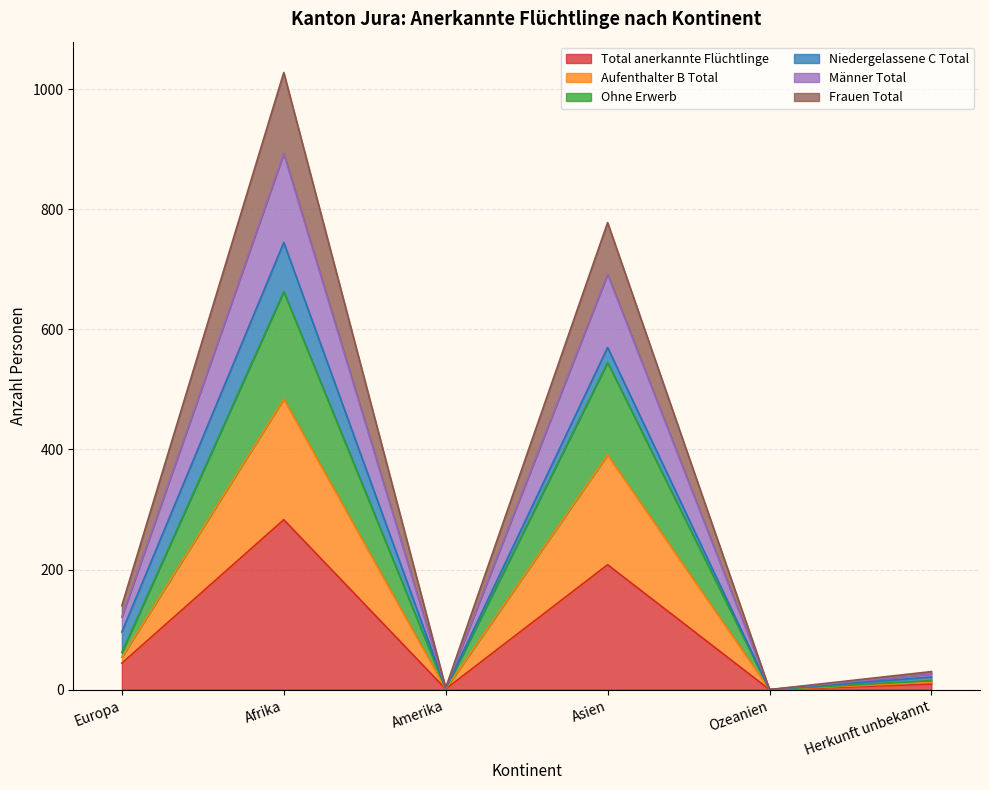

The value of Total anerkannte Flüchtlinge at Afrika is 370. True or false?

False